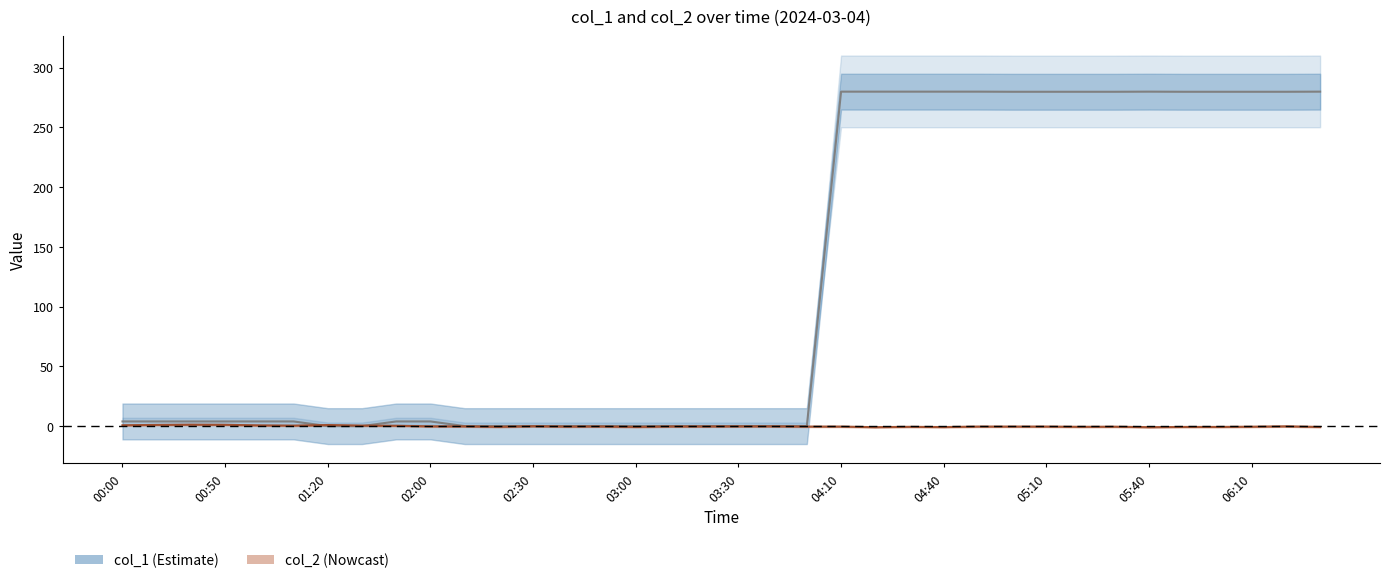

True or false: col_2 has a value of -0.5 at 05:30.

True